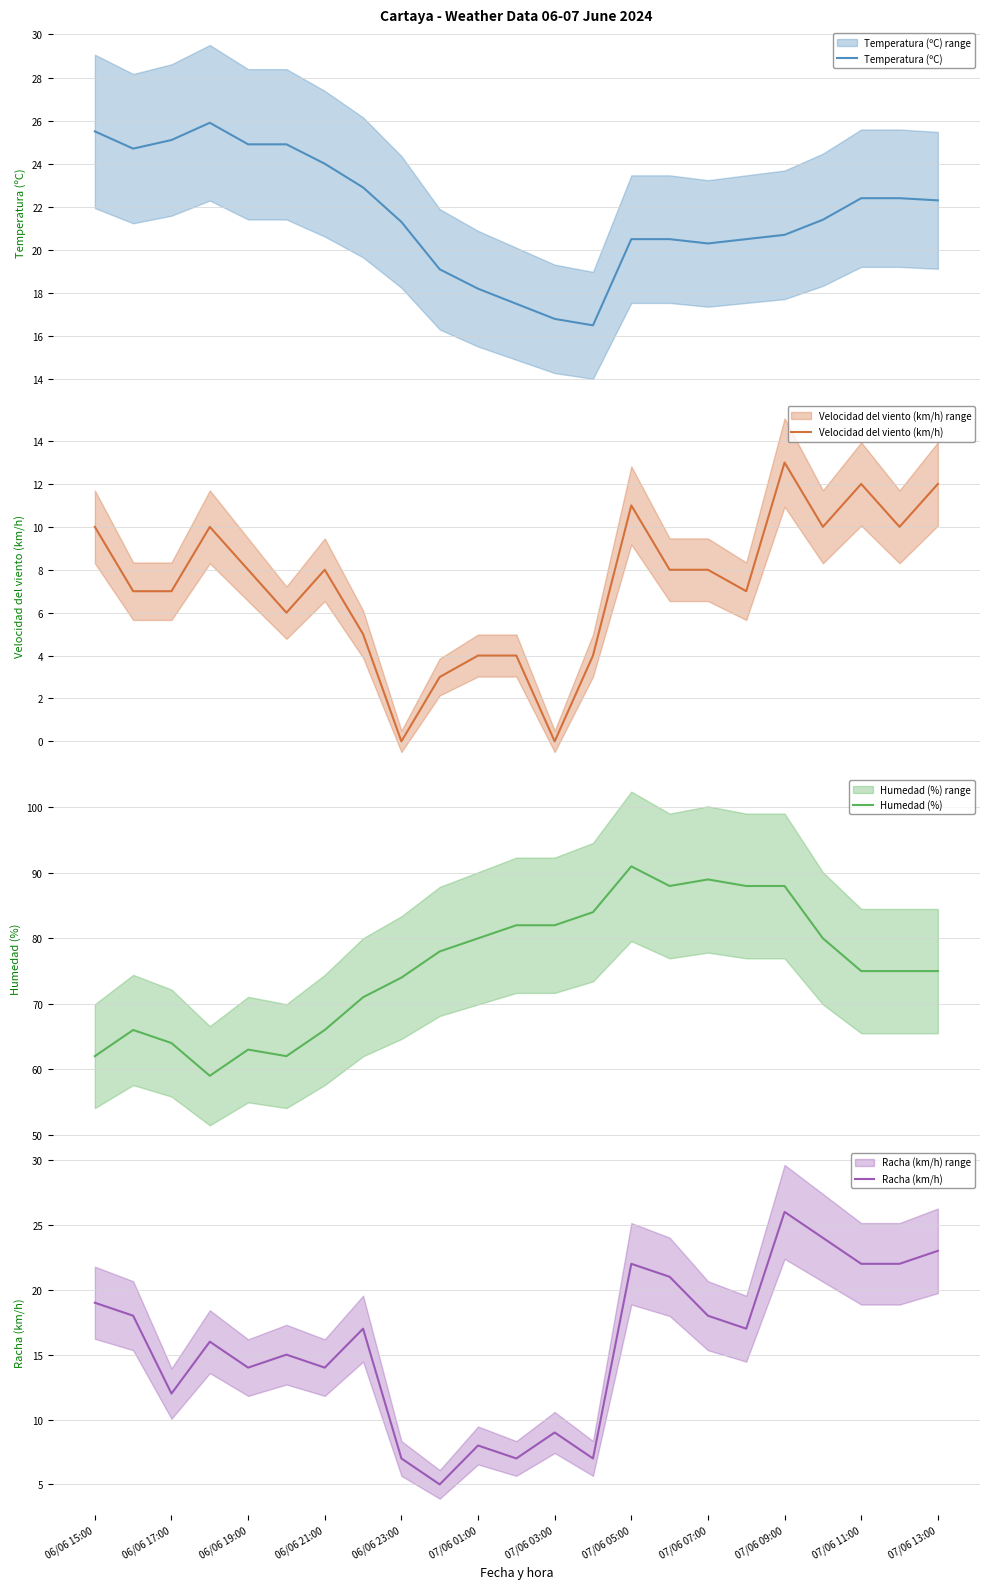

What is the difference between the maximum and minimum values in the Temperatura (ºC) series?

9.4